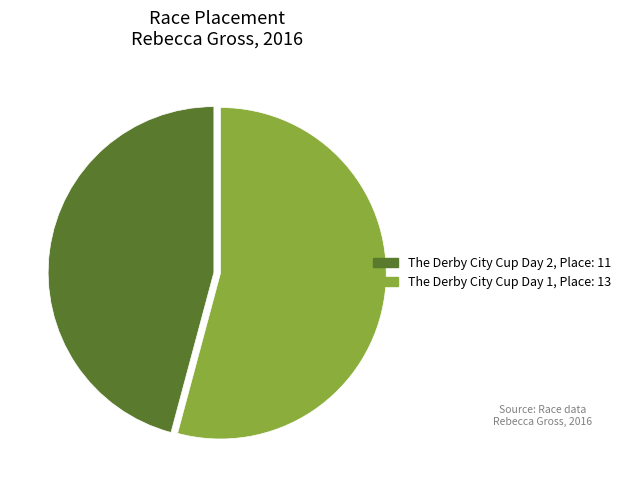

Which has a higher value, The Derby City Cup Day 2 or The Derby City Cup Day 1?

The Derby City Cup Day 1